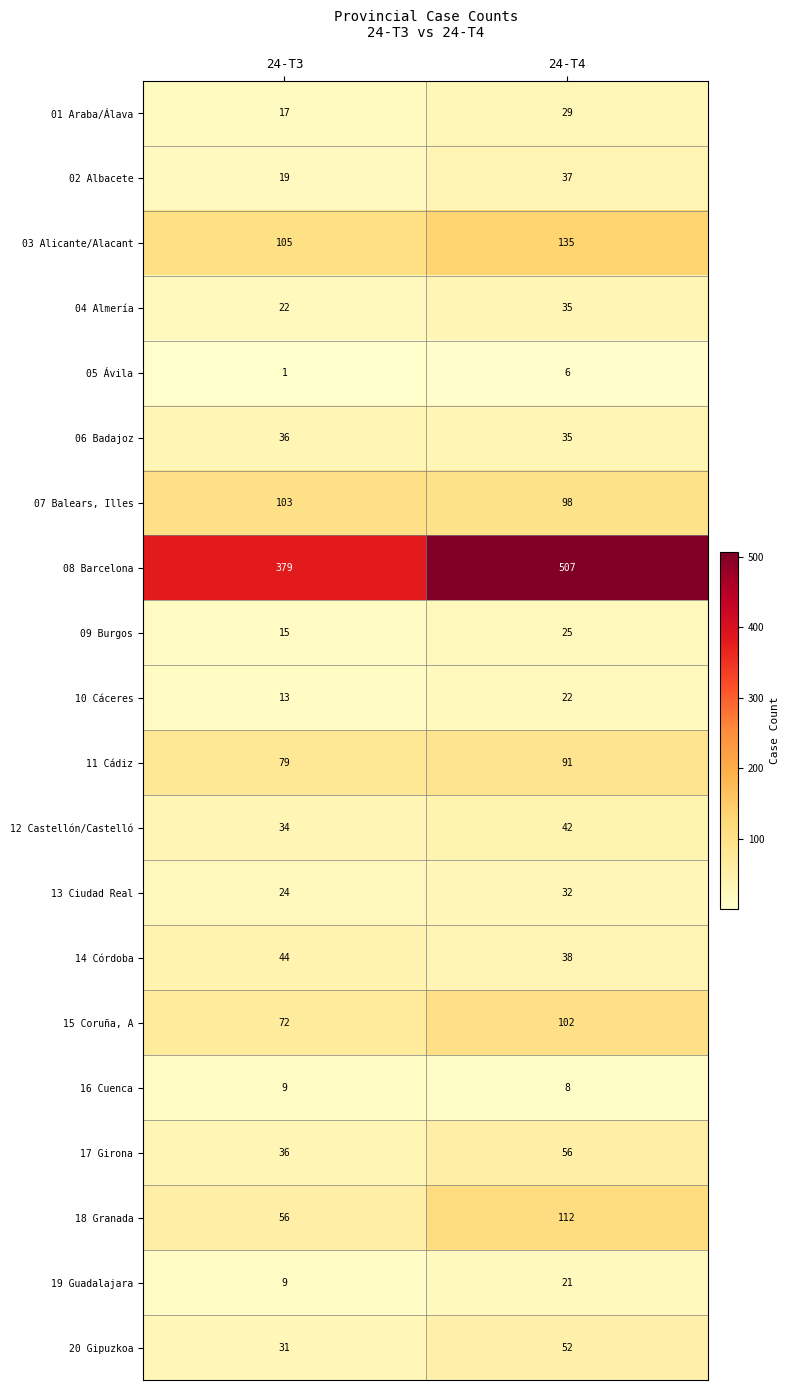

Which category has the highest value across all series?

24-T4